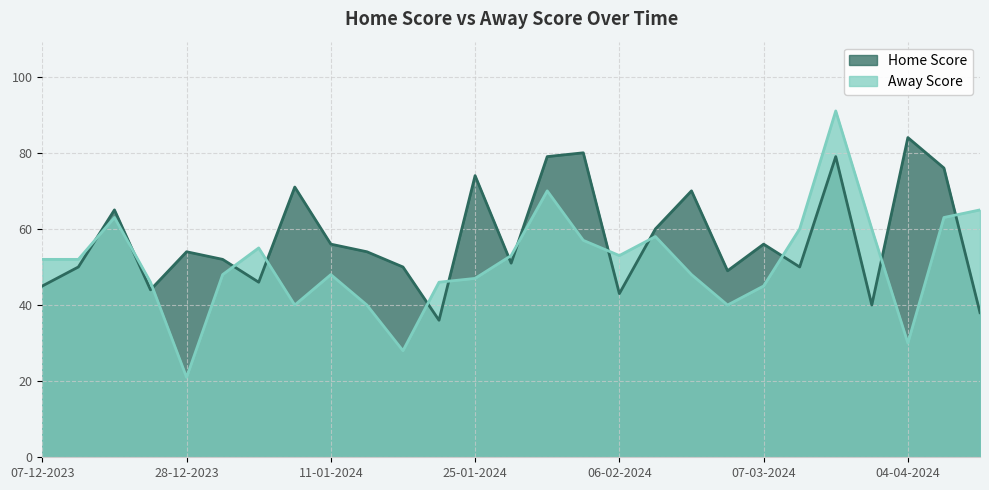

At which label does Away Score reach its peak?

19-03-2024